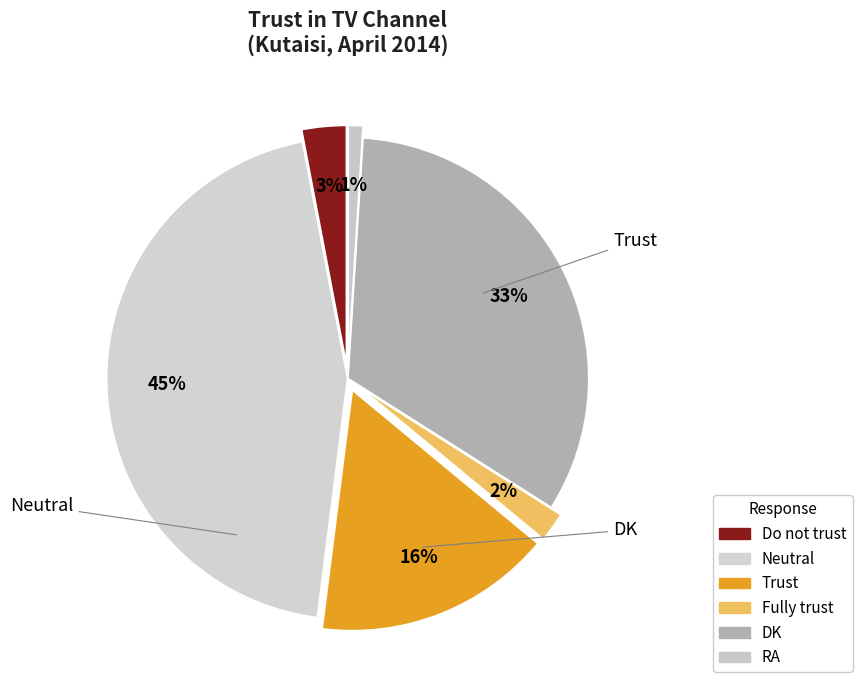

How many segments does this pie chart have?

6